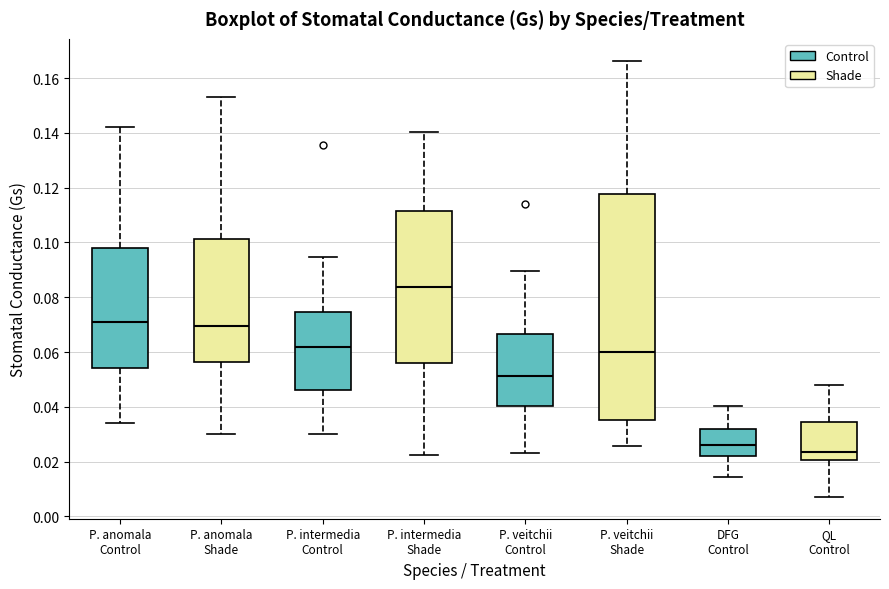

Which box's median line is the lowest?

QL Control